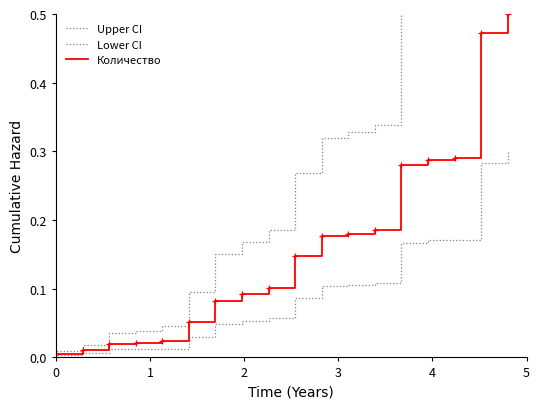

Rank the series at 3 from highest to lowest value.

Upper CI, Количество, Lower CI